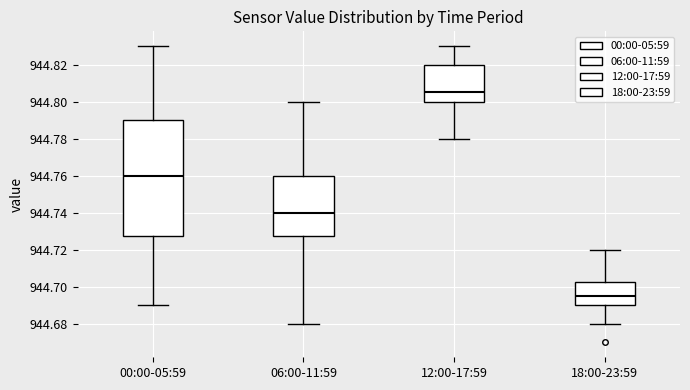

Reading left to right, transcribe this box plot: for each box, give where its median line is, the range the box spans, and where its two whiskers end, as read against the y-axis. The values are not printed on the chart, so give them approximately, as read against the axis.

00:00-05:59: median 944.760, box 944.728 to 944.790, whiskers 944.690 to 944.830
06:00-11:59: median 944.740, box 944.728 to 944.760, whiskers 944.680 to 944.800
12:00-17:59: median 944.806, box 944.800 to 944.820, whiskers 944.780 to 944.830
18:00-23:59: median 944.696, box 944.690 to 944.702, whiskers 944.680 to 944.720